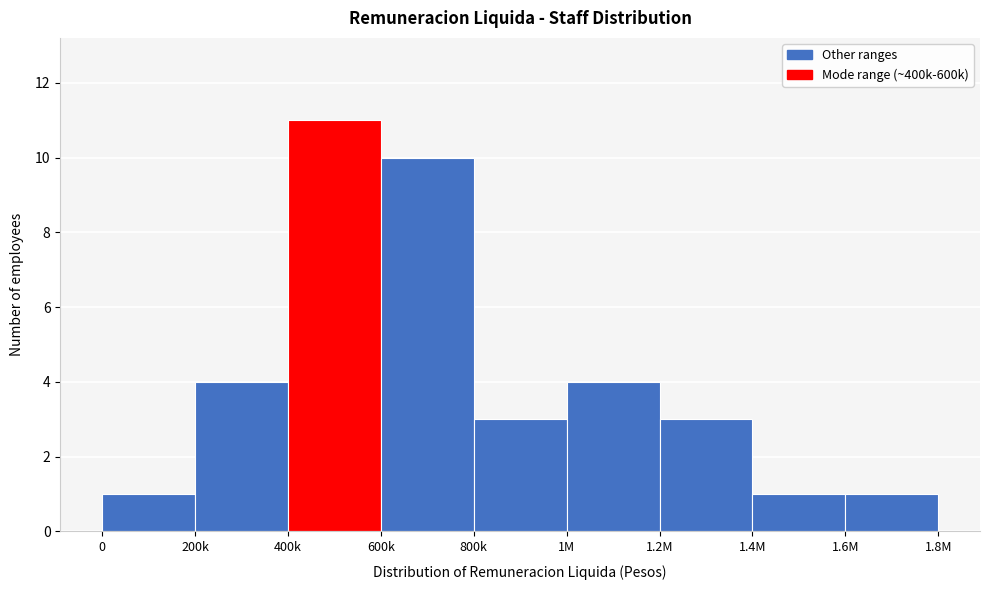

Reading right to left, list all the values displayed in this chart.

1	1	3	4	3	10	11	4	1